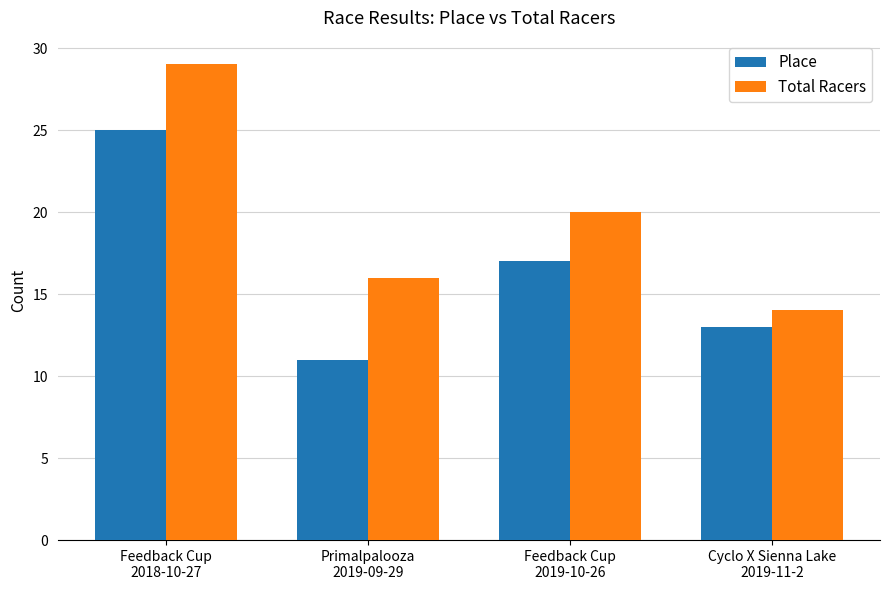

Between Feedback Cup
2018-10-27 and Primalpalooza
2019-09-29, which series saw the biggest shift?

Place